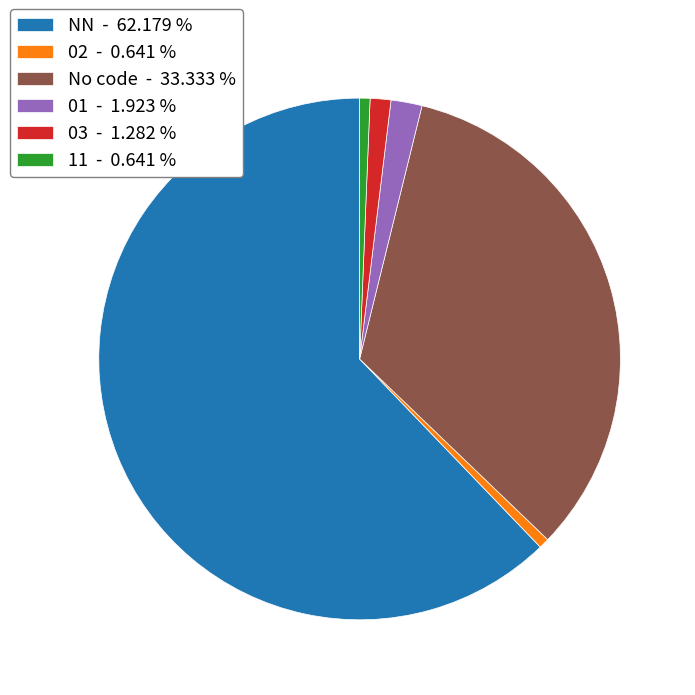

What is the ratio of the value at No code - 33.333 % to the value at 03 - 1.282 %?

26.0